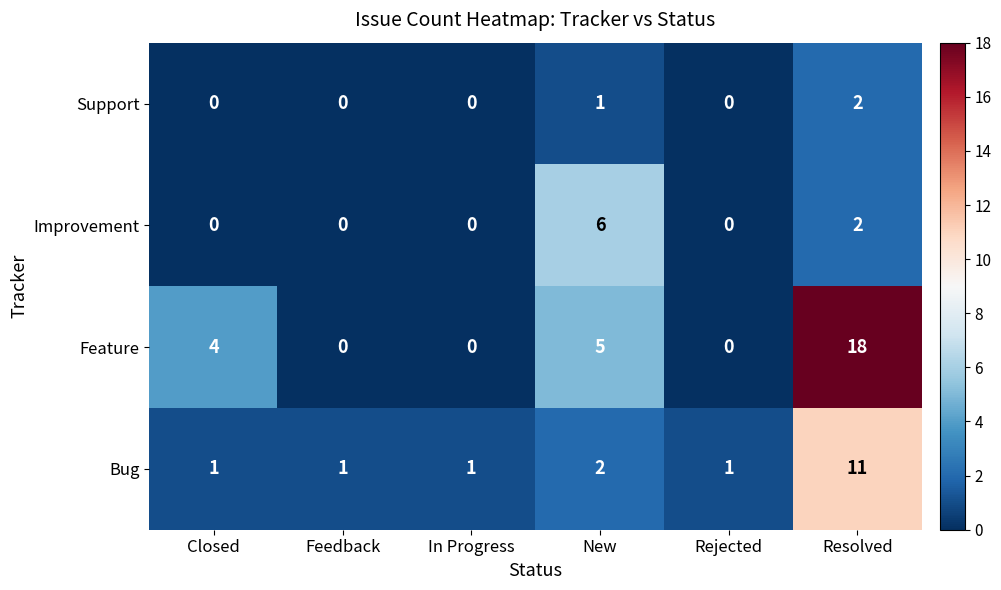

How many positive values does the Feature series have?

3